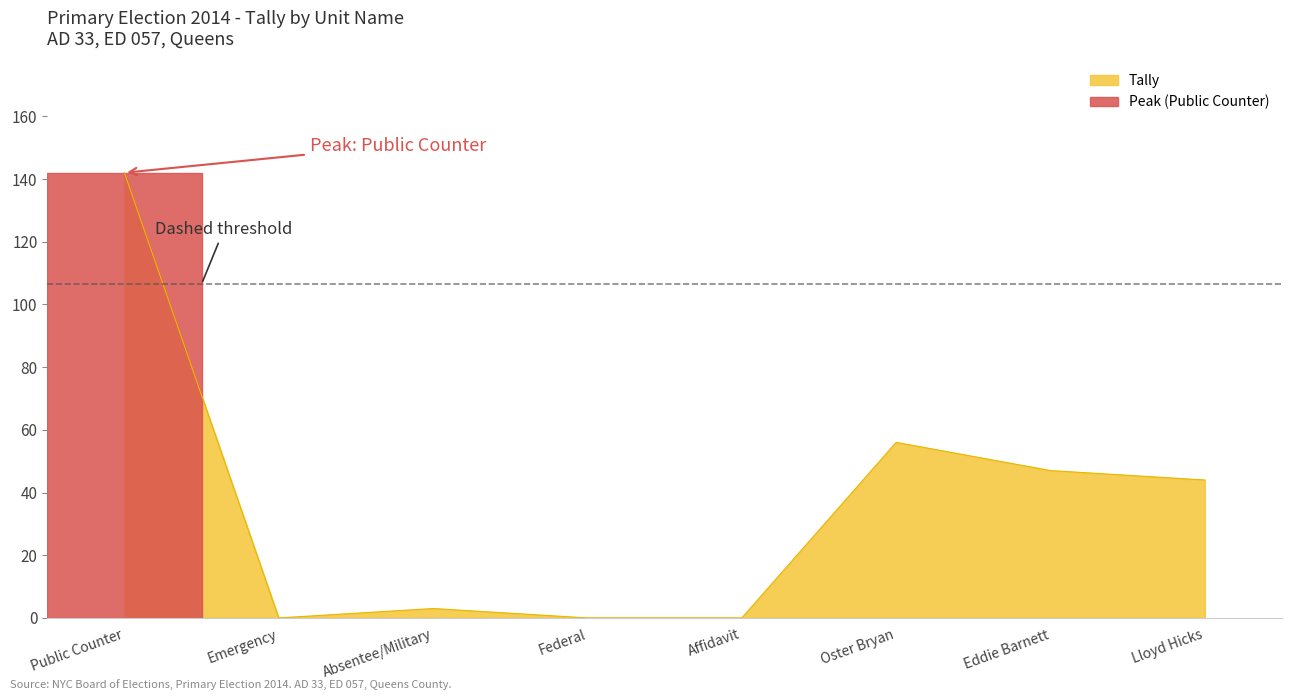

Reading right to left, extract all data points from this chart.

Lloyd Hicks=44	Eddie Barnett=47	Oster Bryan=56	Affidavit=0	Federal=0	Absentee/Military=3	Emergency=0	Public Counter=142